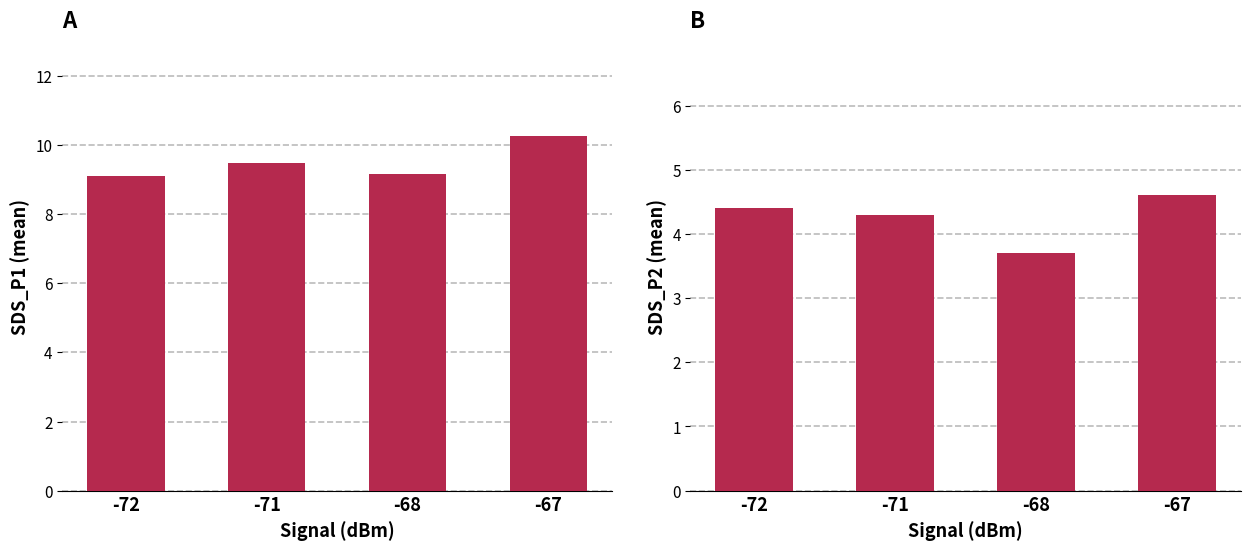

Rank the series by their maximum value, from highest to lowest.

SDS_P1, SDS_P2